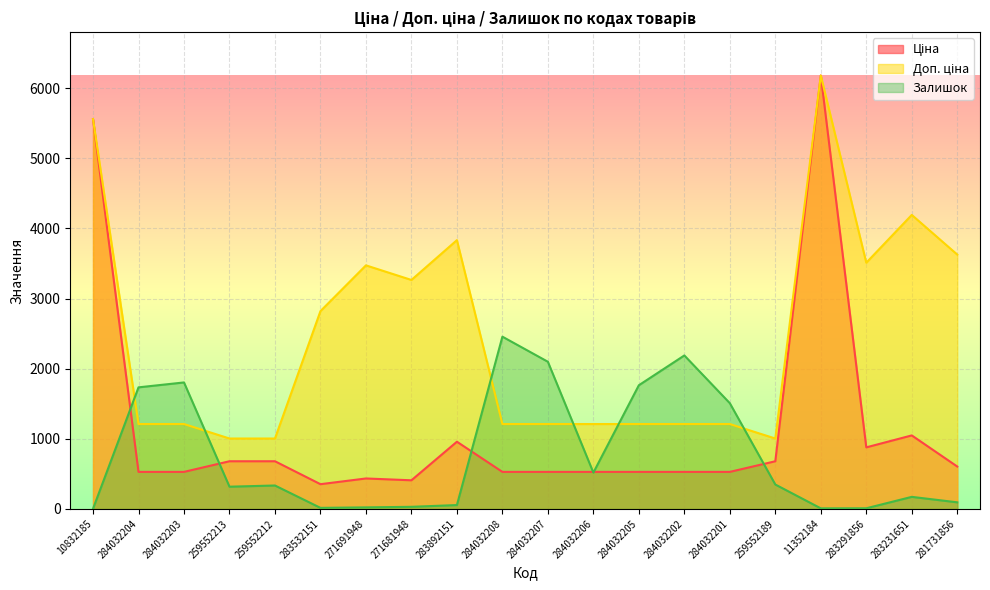

What is the spread (max minus min) of values at 284032201?

979.8